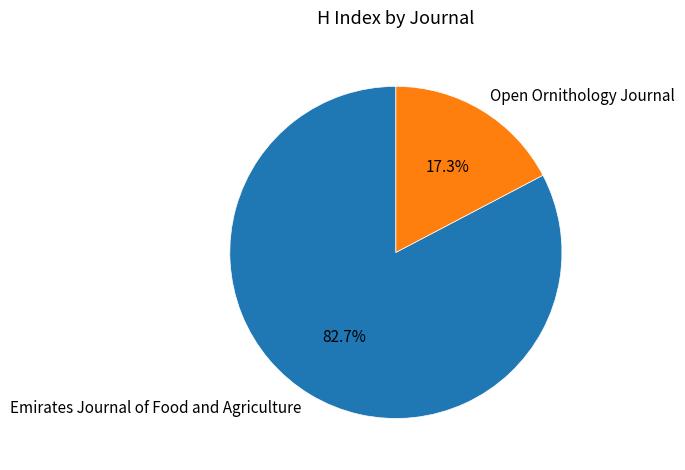

How many slices are in this pie chart?

2